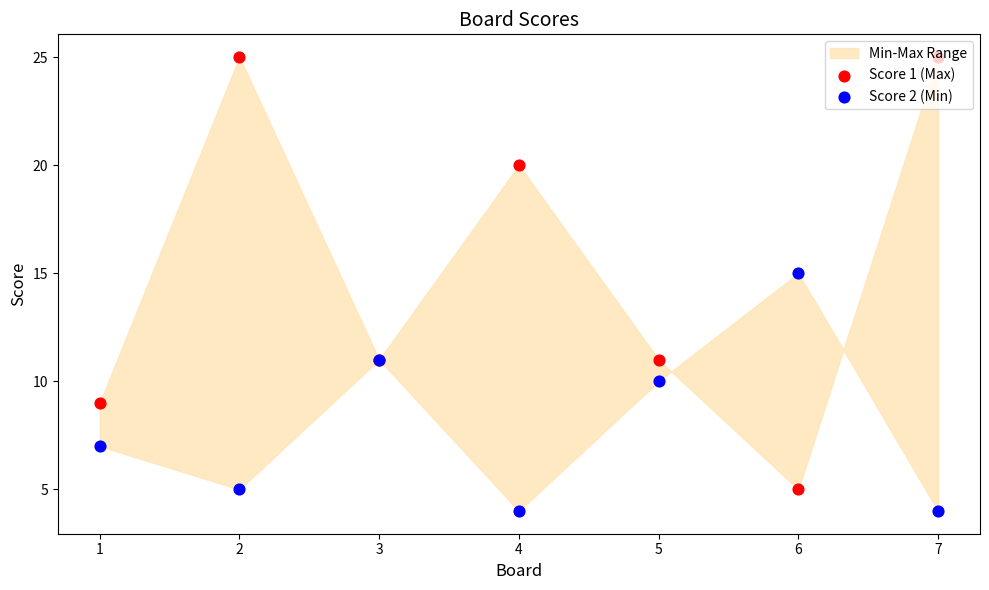

At how many categories does at least one series exceed 5?

7